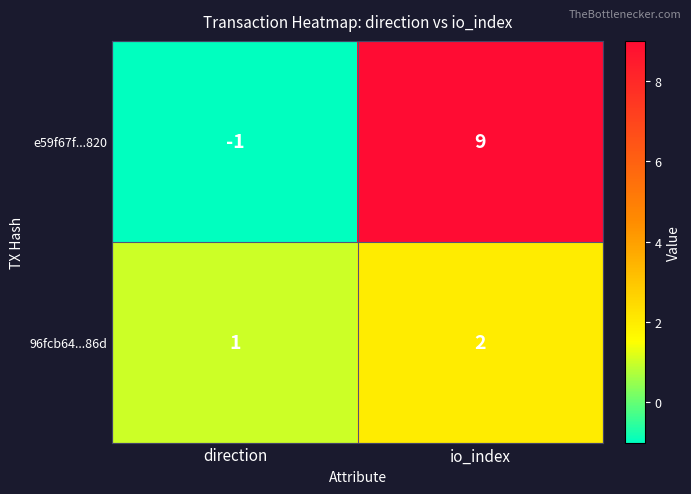

Reading left to right, list all the values displayed in this chart.

e59f67f...820: direction=-1	io_index=9
96fcb64...86d: direction=1	io_index=2